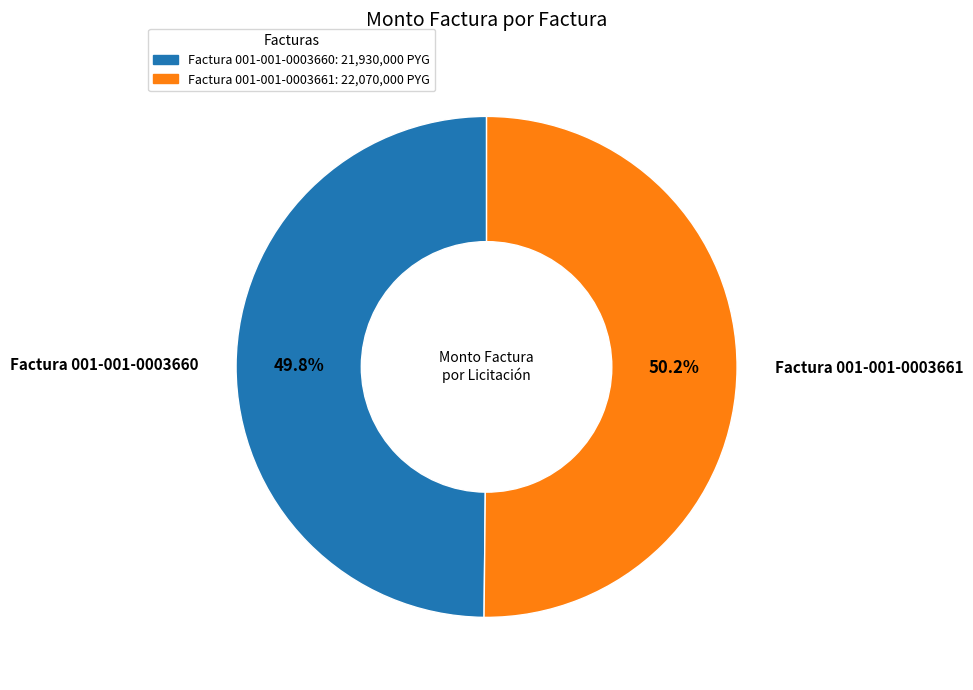

What percentage do Factura 001-001-0003661 and Factura 001-001-0003660 together represent?

100.0%